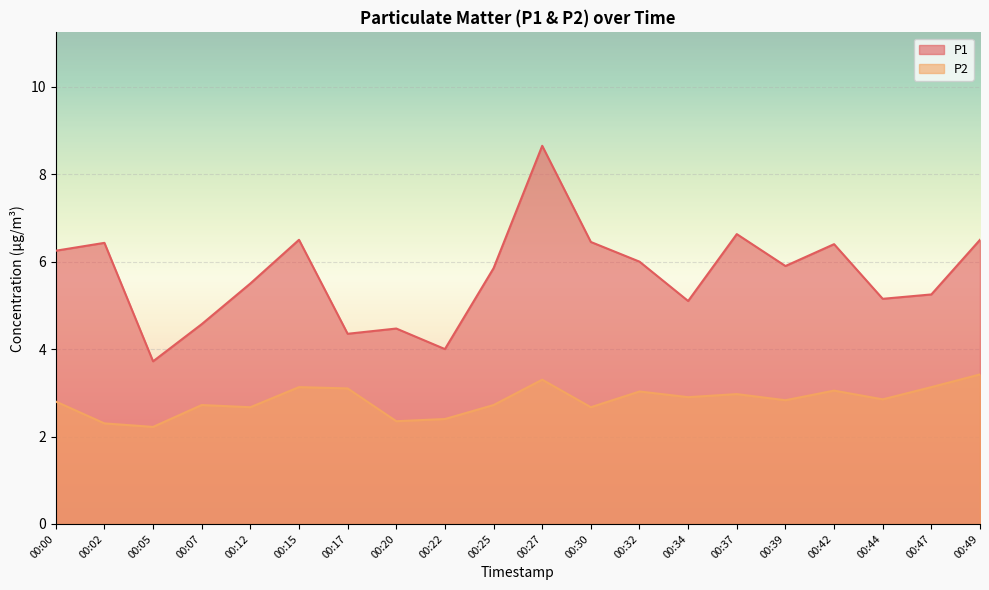

Is the value of P2 at 00:12 greater than the value of P1 at 00:49?

No